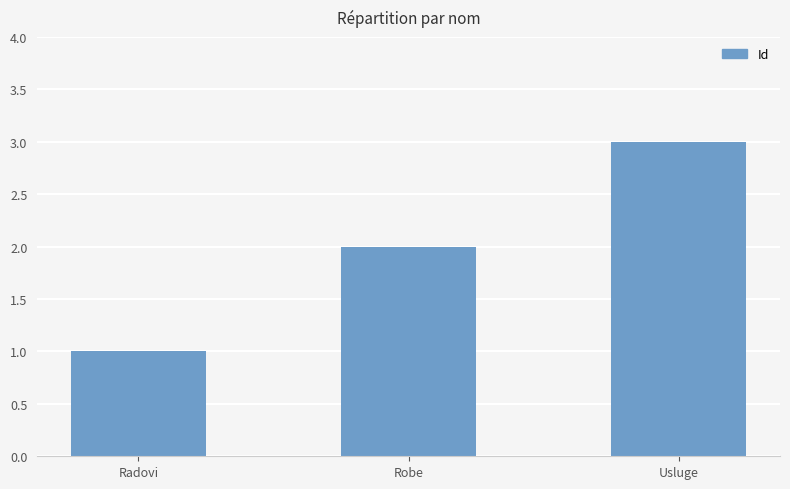

Reading right to left, extract all data points from this chart.

3	2	1